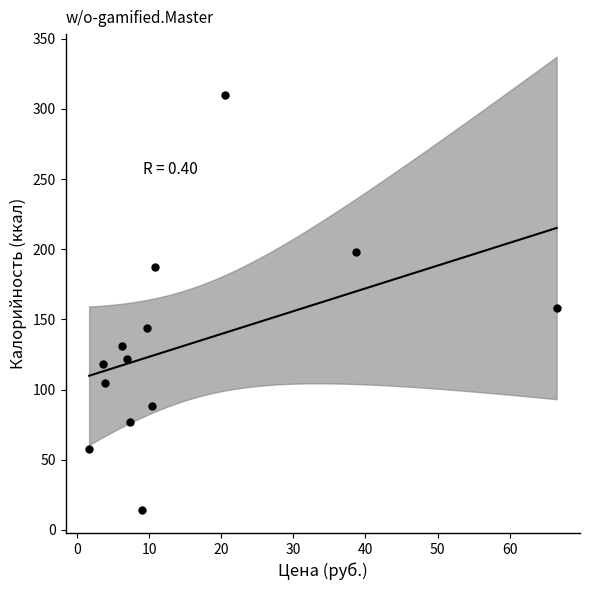

What is the range of Y values (max minus min)?

296